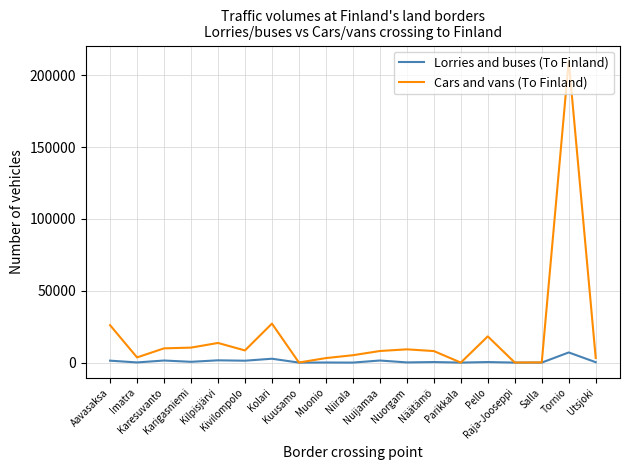

Rank the series by their average value, from highest to lowest.

Cars and vans (To Finland), Lorries and buses (To Finland)